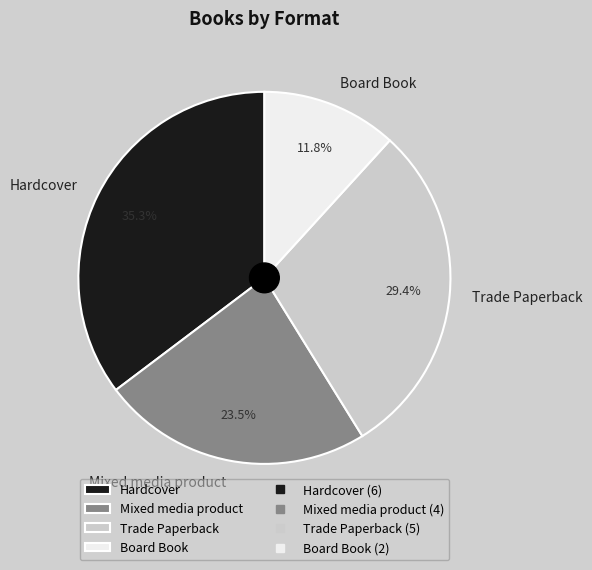

To the nearest percent, what is the combined percentage of Mixed media product and Board Book?

35%